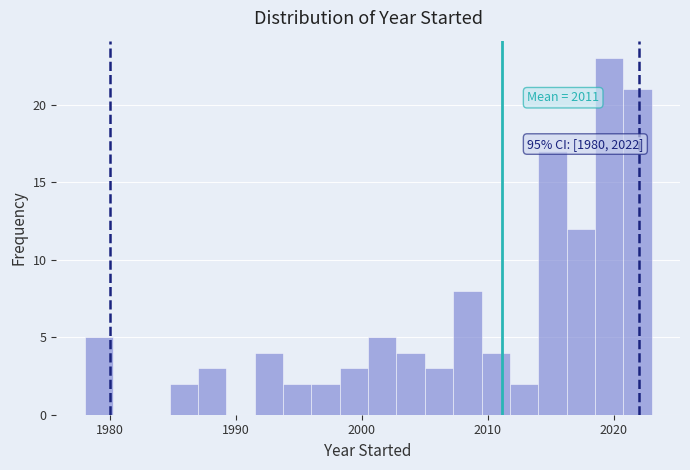

Around what value on the x-axis is the tallest bar? Give the approximate position of its centre, as read against the axis.

2020